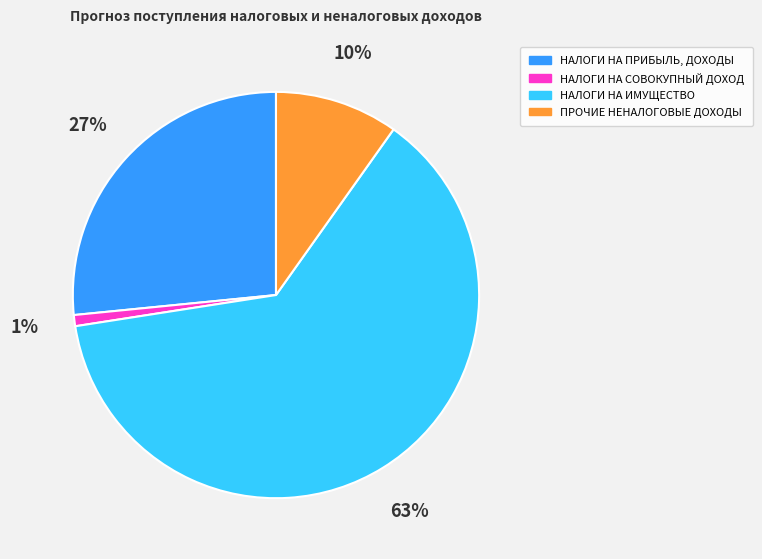

Between НАЛОГИ НА СОВОКУПНЫЙ ДОХОД and НАЛОГИ НА ИМУЩЕСТВО, which is larger?

НАЛОГИ НА ИМУЩЕСТВО